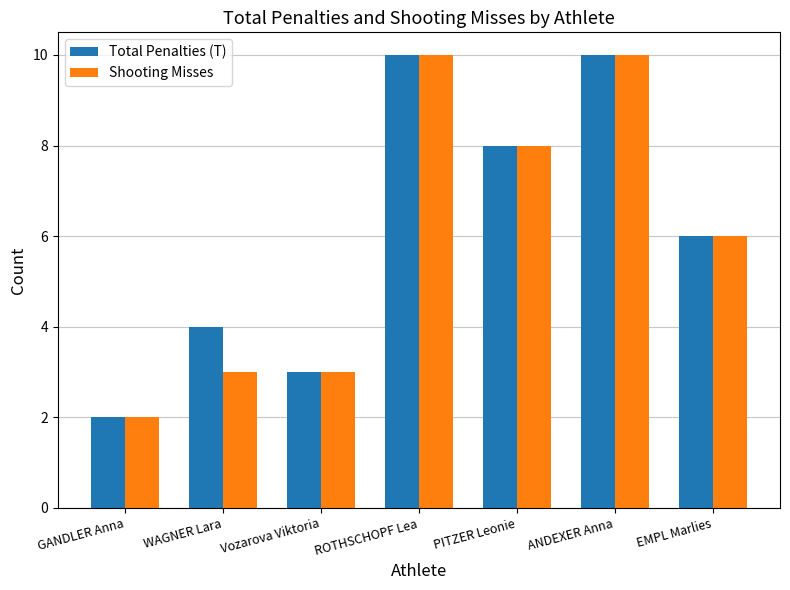

The Shooting Misses series shows 3 at WAGNER Lara. True or false?

True